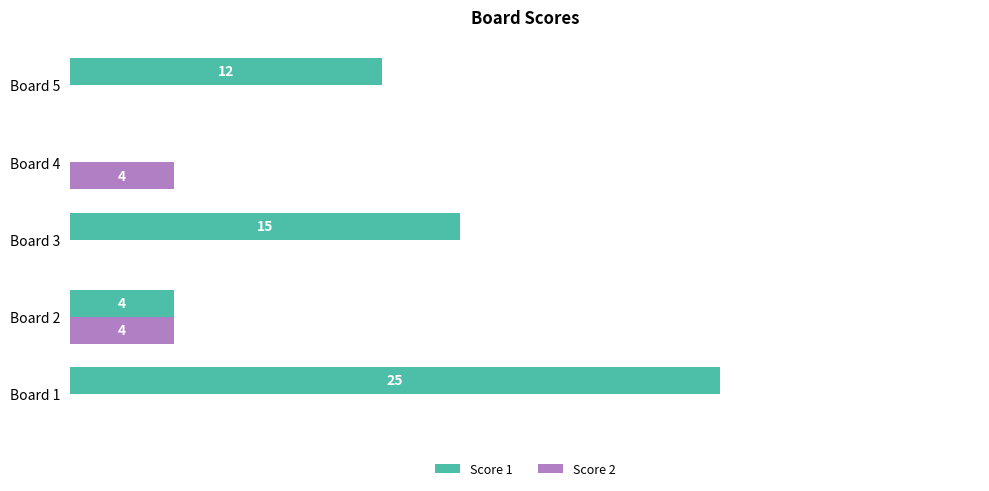

At which label is Score 1 closest to 12?

Board 5